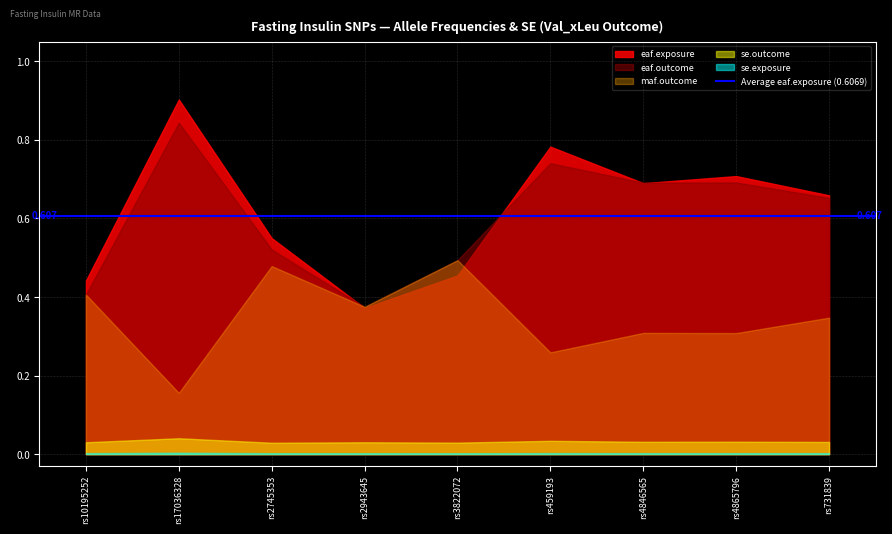

At how many categories does at least one series exceed 0?

9